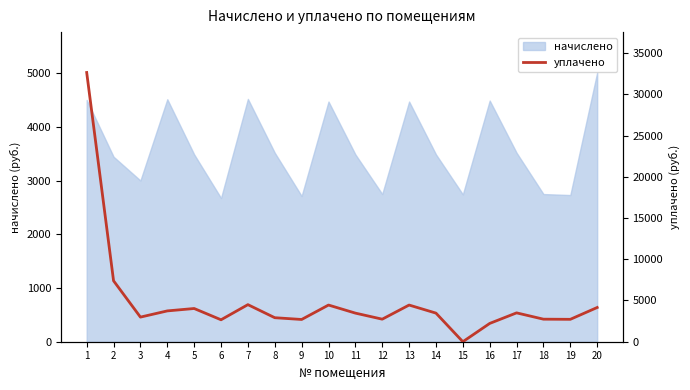

What is the change in value from 6 to 9?

+36.7